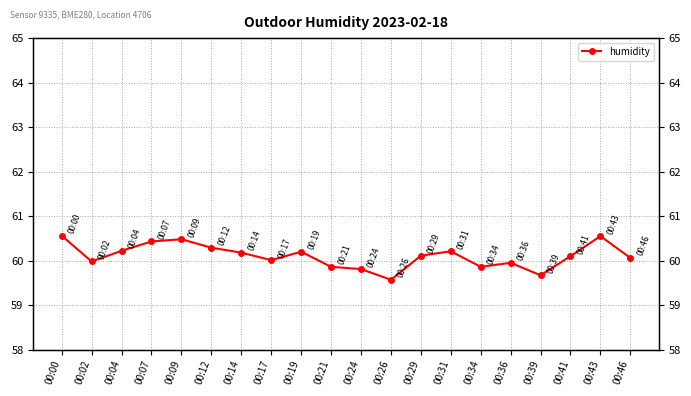

How many interior local valleys (lower than both neighbors) does the data have?

5